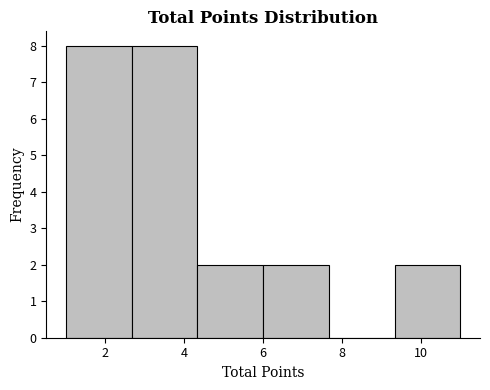

How tall is the bar that spans 1.0 to 2.6 on the x-axis? Neither the bar edges nor the heights are printed on the chart, so give them approximately, as read against the axes.

8